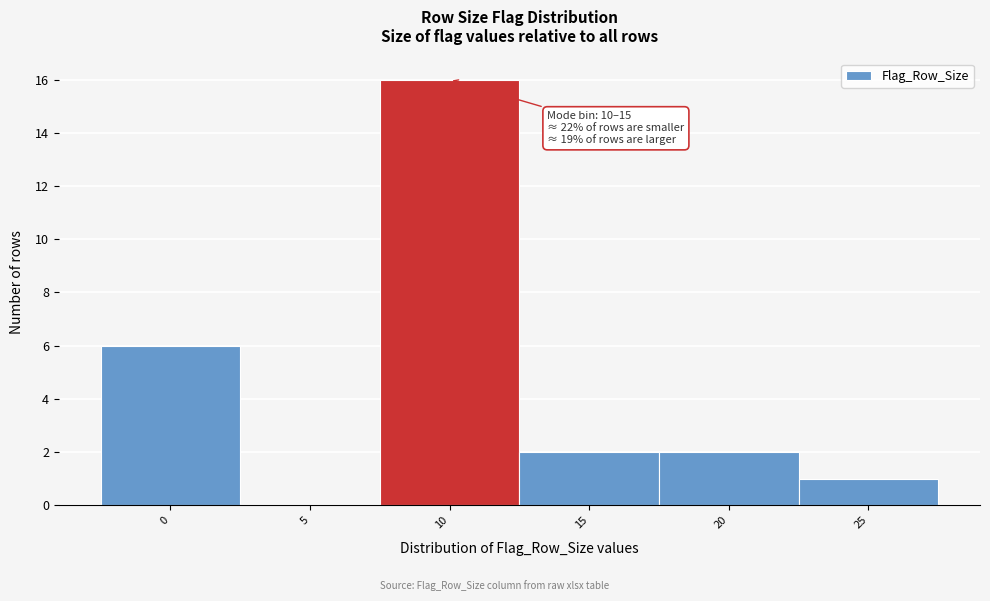

Reading right to left, extract all data points from this chart.

25=1	20=2	15=2	10=16	5=0	0=6